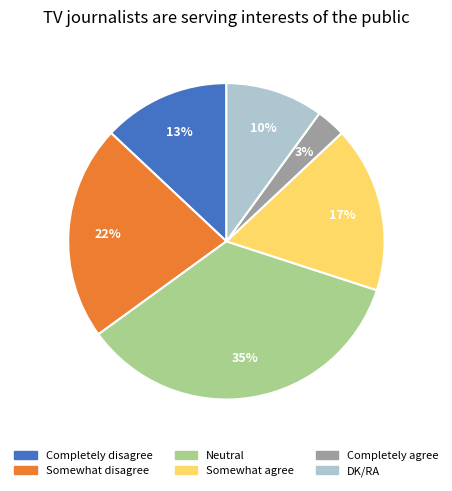

Does any single category account for the majority?

No